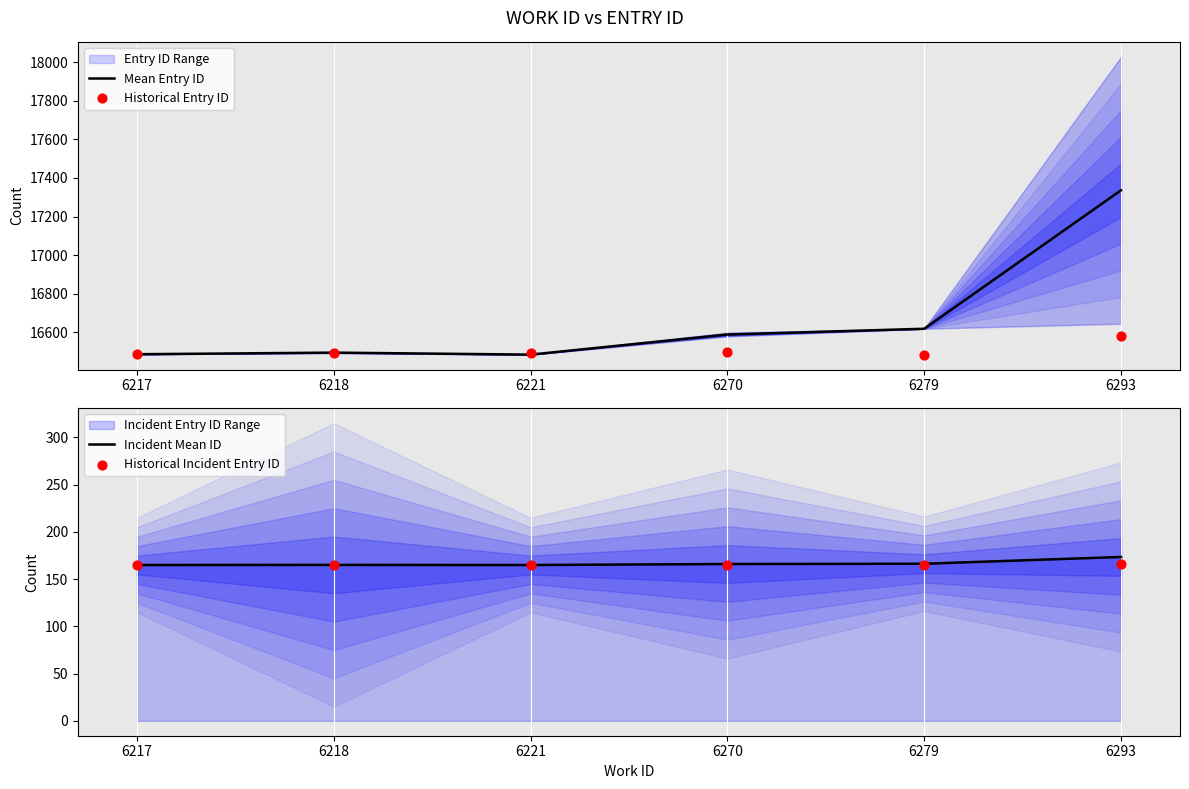

Which series contains the highest Y value?

Mean Entry ID